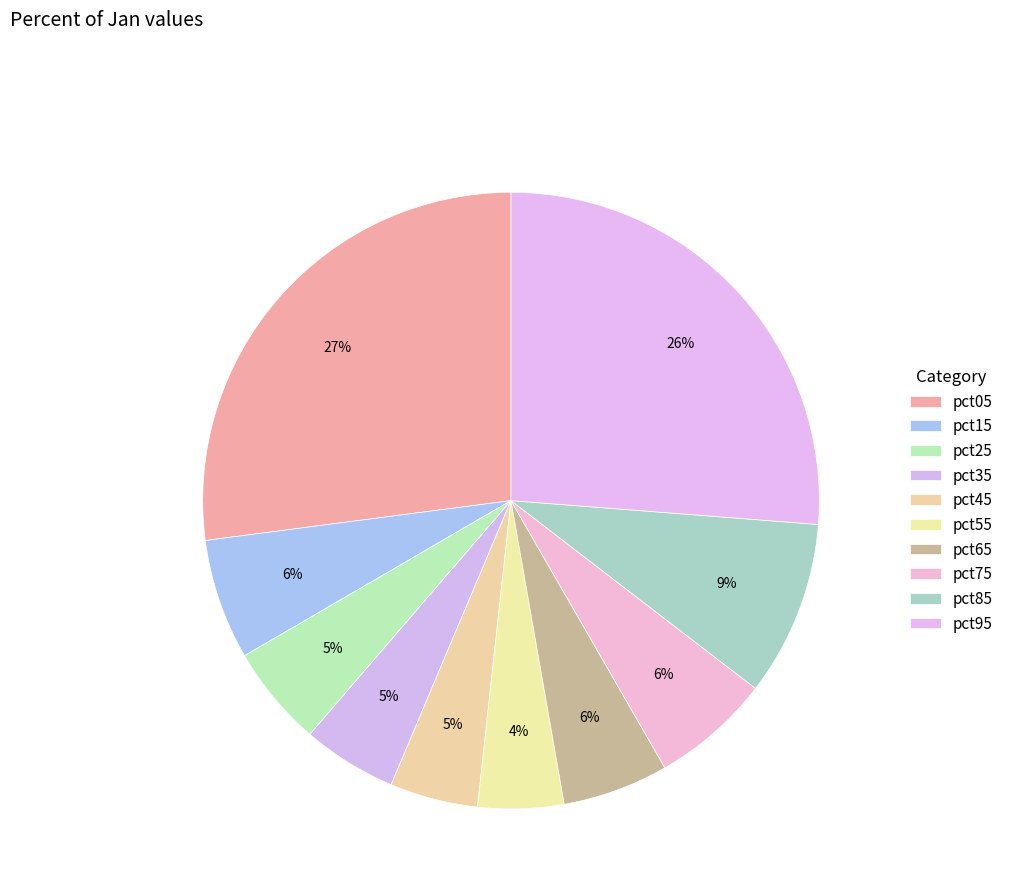

Does pct75 account for over 50% of the chart?

No